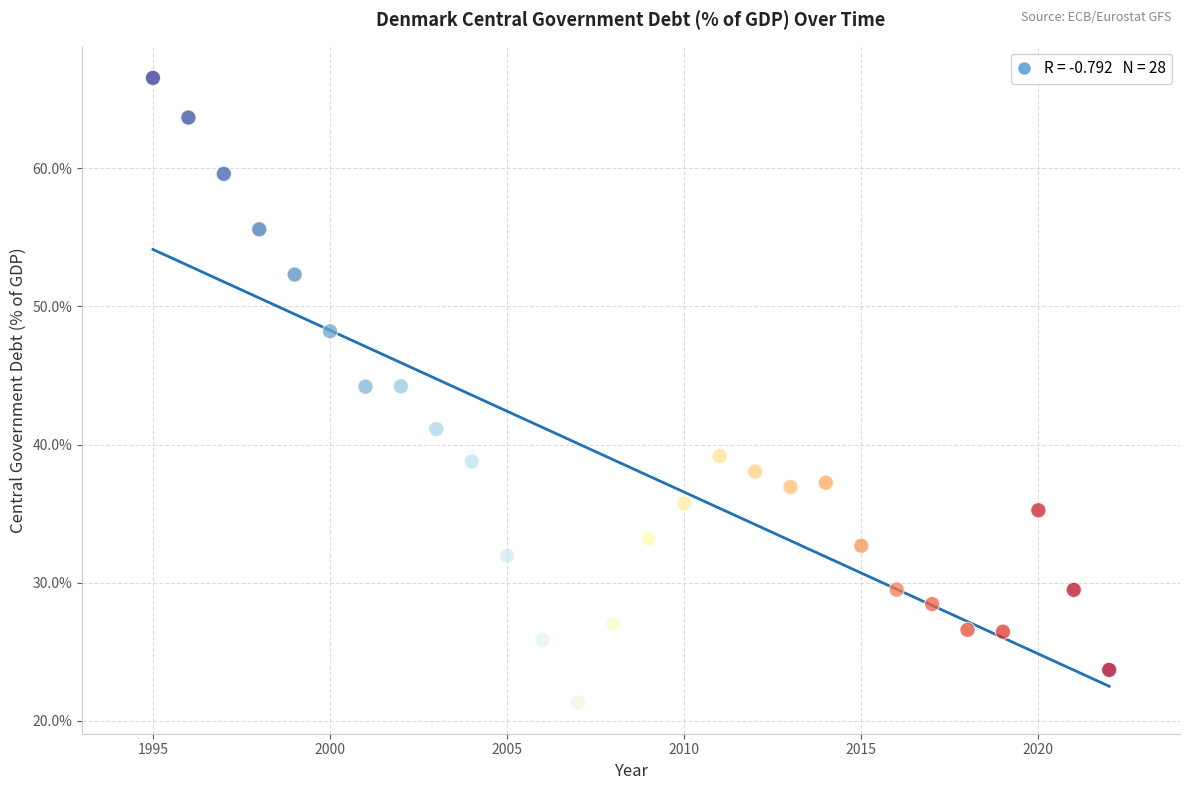

What is the range of Y values (max minus min)?

45.2